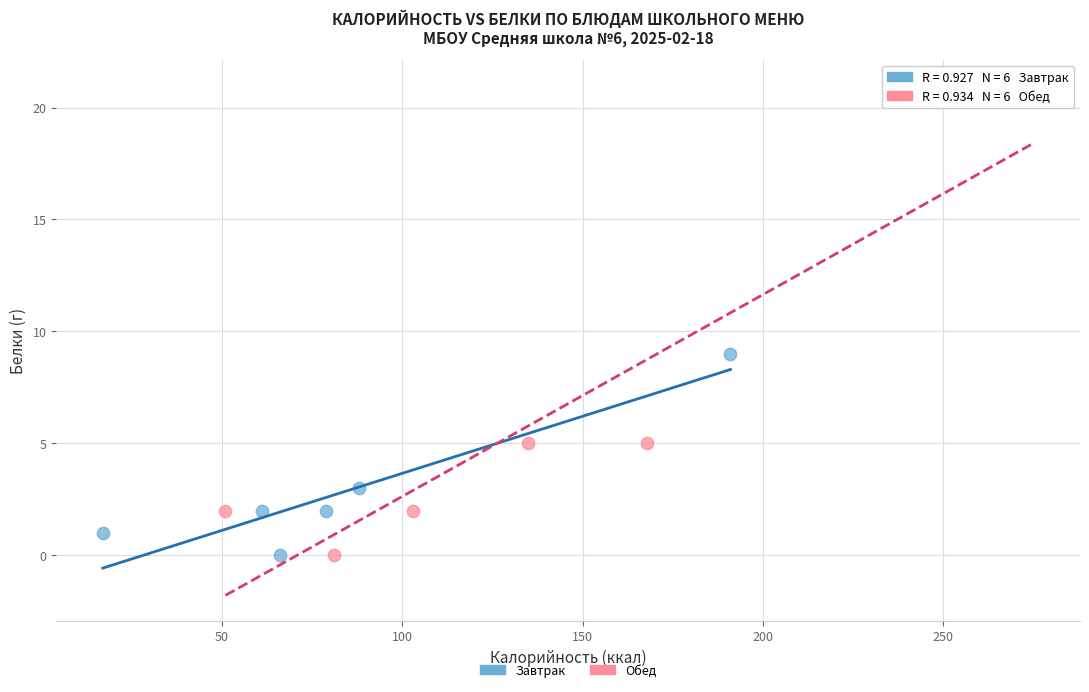

Which series has the largest Y range (max minus min)?

Обед